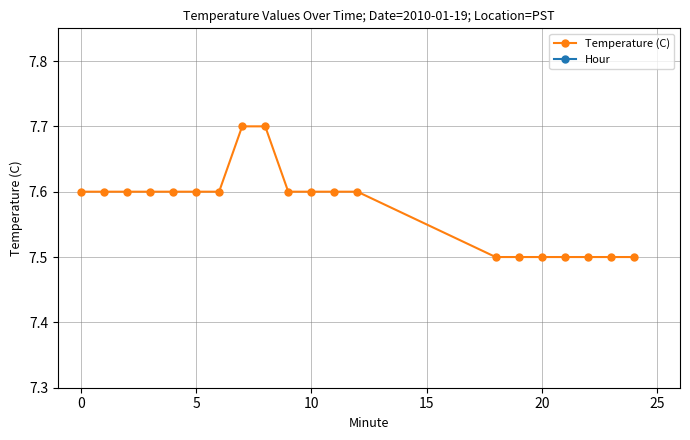

True or false: Temperature (C) has more than 0 points higher than both neighbors.

False